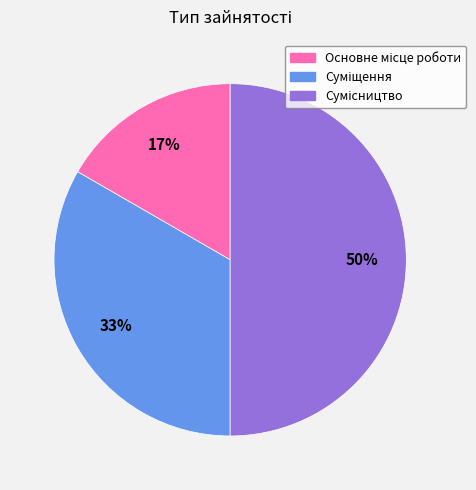

To the nearest percent, what is the average slice percentage?

33%